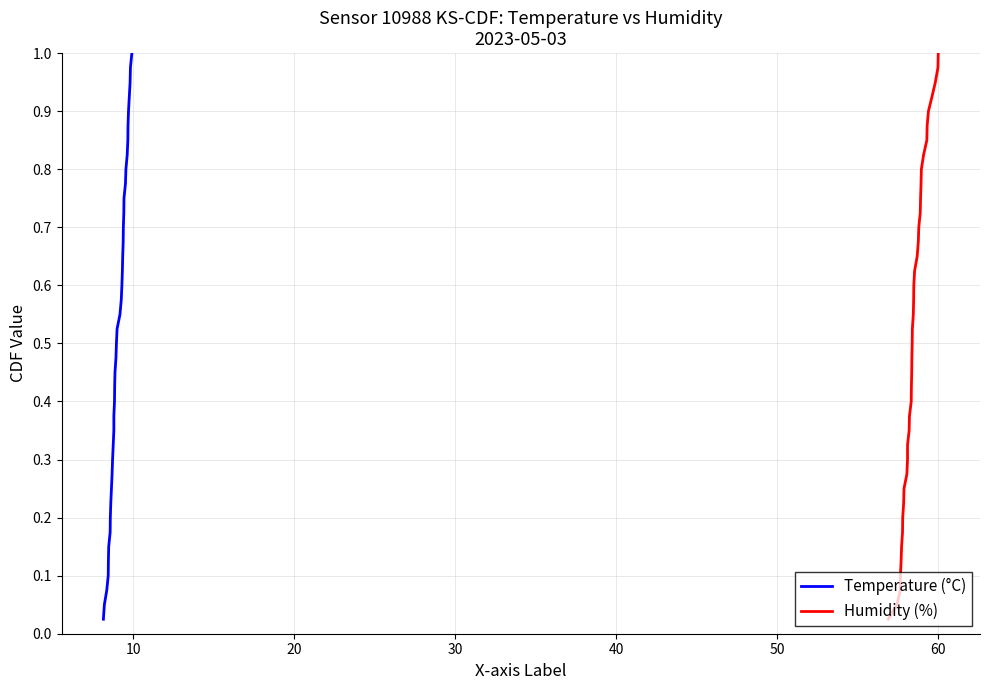

Reading right to left, what are all the values shown in this chart?

Temperature (°C): 1.0	1.0	0.9	0.9	0.9	0.9	0.8	0.8	0.8	0.8	0.8	0.7	0.7	0.7	0.7	0.6	0.6	0.6	0.6	0.5	0.5	0.5	0.5	0.4	0.4	0.4	0.3	0.3	0.3	0.3	0.2	0.2	0.2	0.2	0.1	0.1	0.1	0.1	0.1	0.0
Humidity (%): 1.0	1.0	0.9	0.9	0.9	0.9	0.8	0.8	0.8	0.8	0.8	0.7	0.7	0.7	0.7	0.6	0.6	0.6	0.6	0.5	0.5	0.5	0.5	0.4	0.4	0.4	0.3	0.3	0.3	0.3	0.2	0.2	0.2	0.2	0.1	0.1	0.1	0.1	0.1	0.0